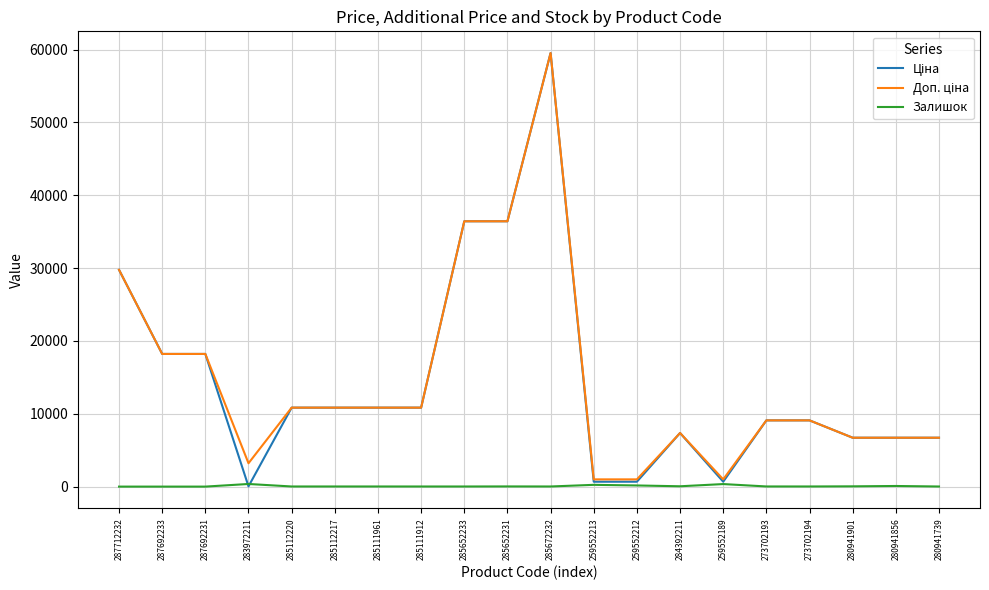

What is the maximum value shown in the chart?

59523.0